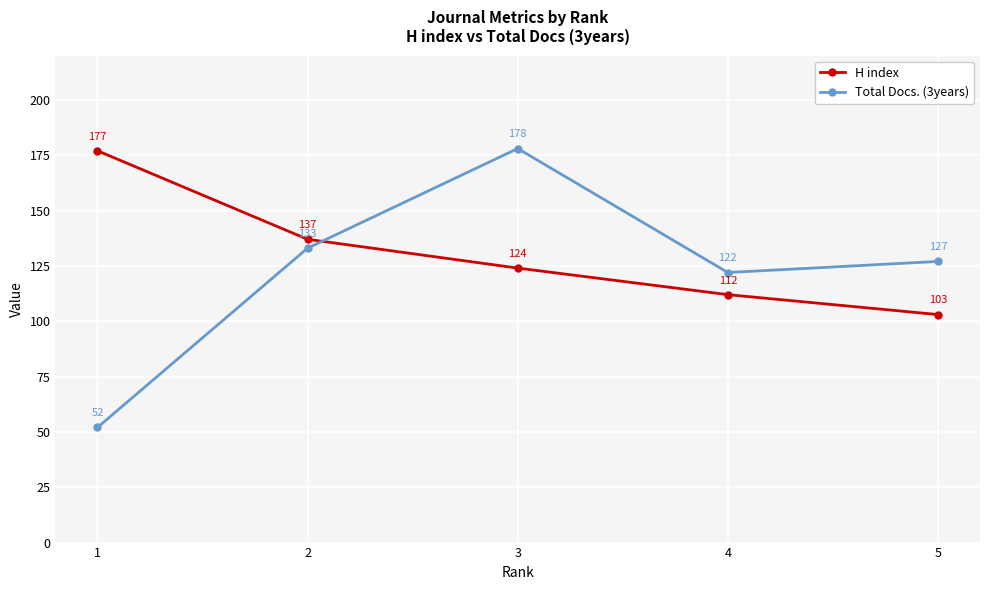

Reading left to right, extract all data points from this chart.

H index: 1=177	2=137	3=124	4=112	5=103
Total Docs. (3years): 1=52	2=133	3=178	4=122	5=127